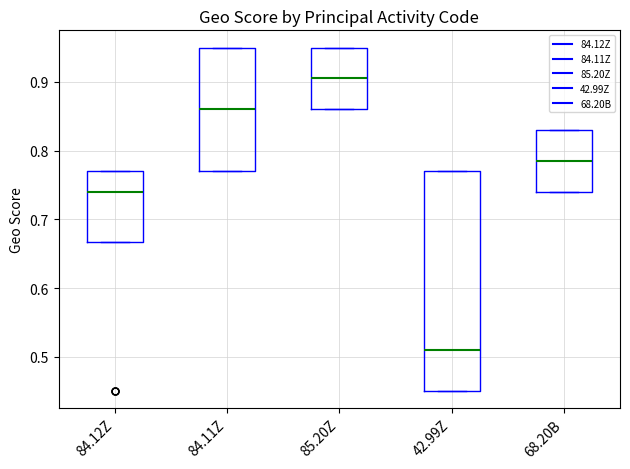

Reading left to right, read every box against the y-axis: the position of its median line, the range the box covers, and the ends of its whiskers. The values are not printed on the chart, so give them approximately, as read against the axis.

84.12Z: median 0.74, box 0.67 to 0.77, whiskers 0.67 to 0.77
84.11Z: median 0.86, box 0.77 to 0.95, whiskers 0.77 to 0.95
85.20Z: median 0.91, box 0.86 to 0.95, whiskers 0.86 to 0.95
42.99Z: median 0.51, box 0.45 to 0.77, whiskers 0.45 to 0.77
68.20B: median 0.79, box 0.74 to 0.83, whiskers 0.74 to 0.83